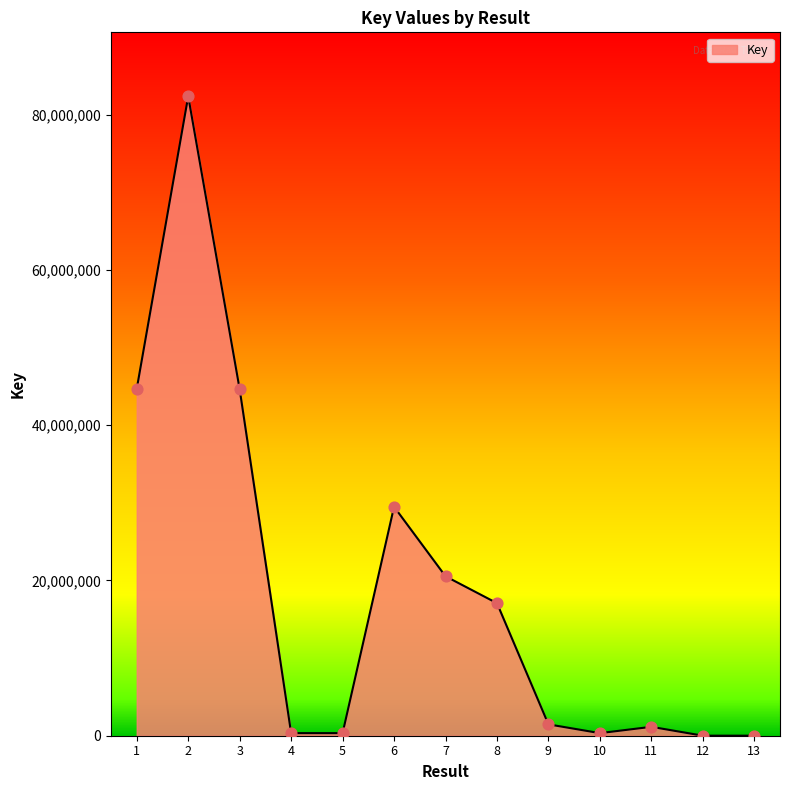

Which has a higher value, 6 or 7?

6